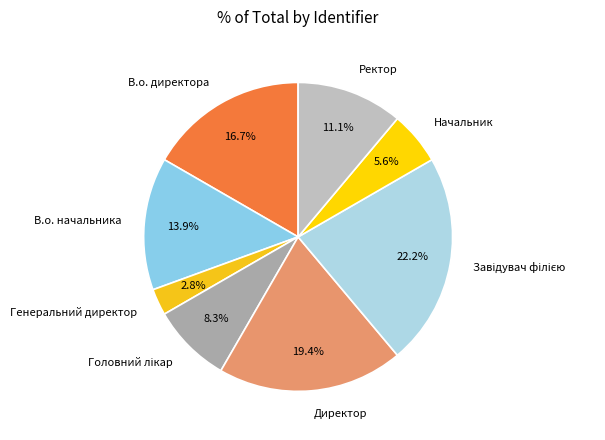

Does Ректор account for over 50% of the chart?

No